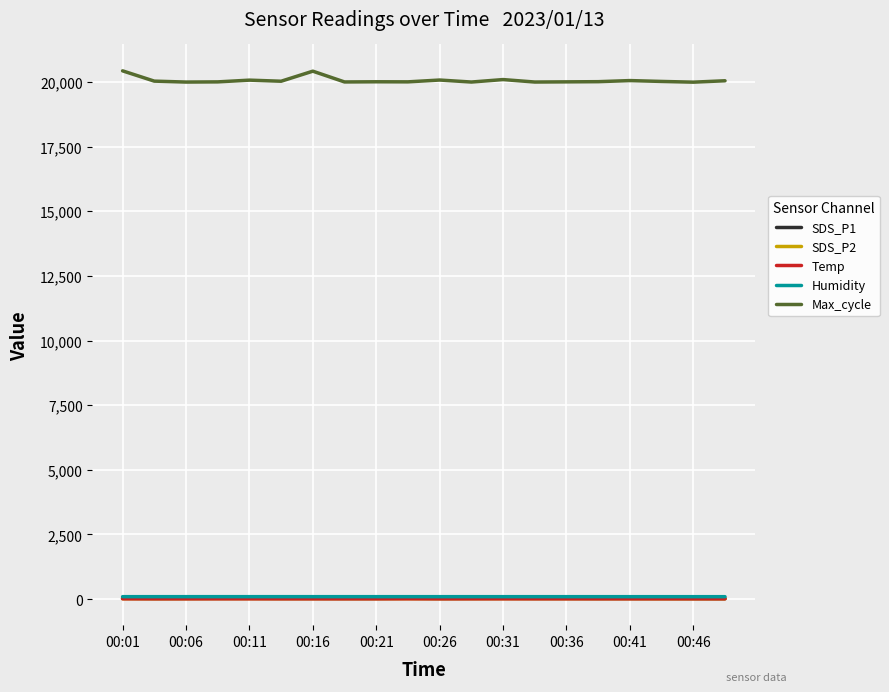

True or false: Temp and SDS_P2 intersect in this chart.

False